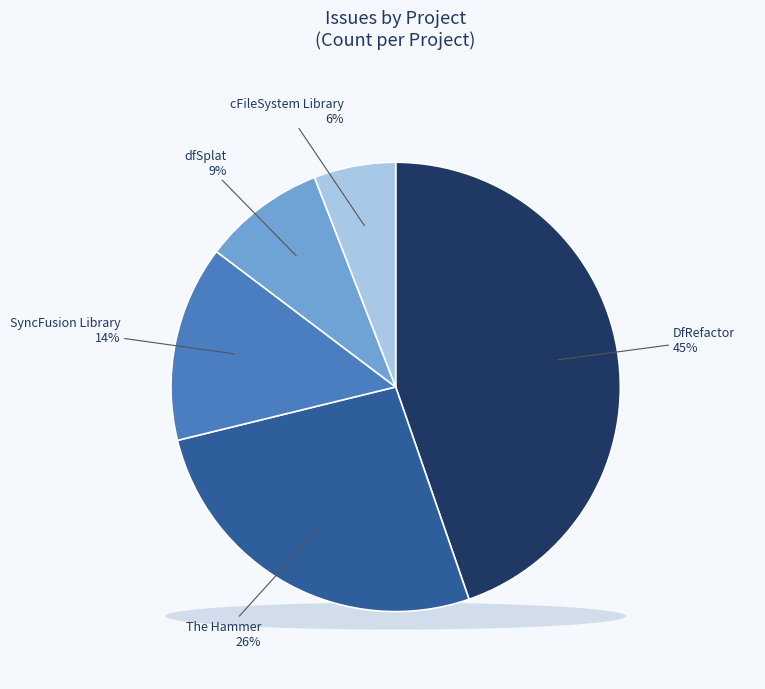

Is it true that SyncFusion Library is 7% of the pie?

False